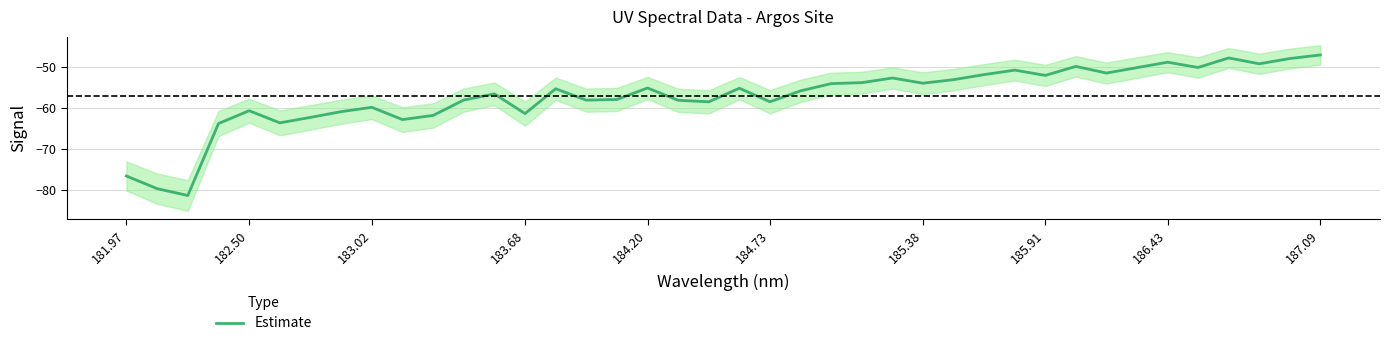

The value of Estimate at 185.91 is -77.2. True or false?

False